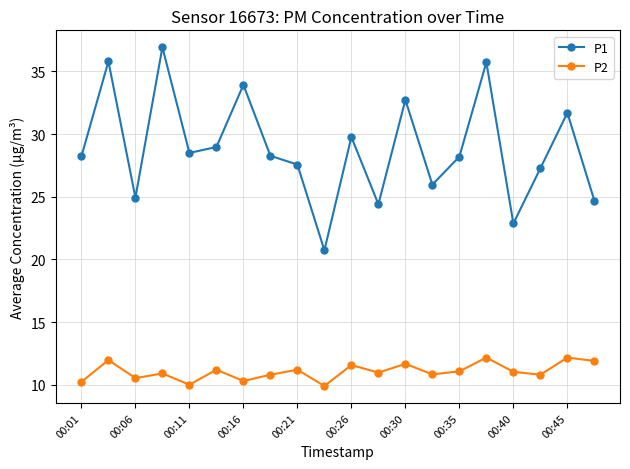

True or false: P1 and P2 cross at least once.

False